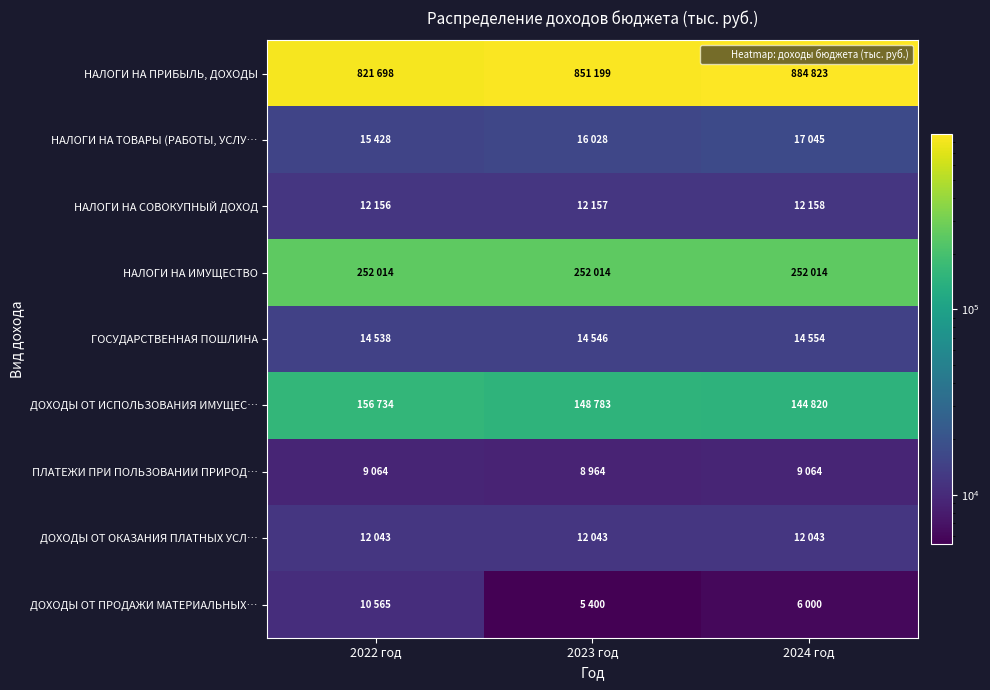

Which category has the highest value across all series?

2024 год